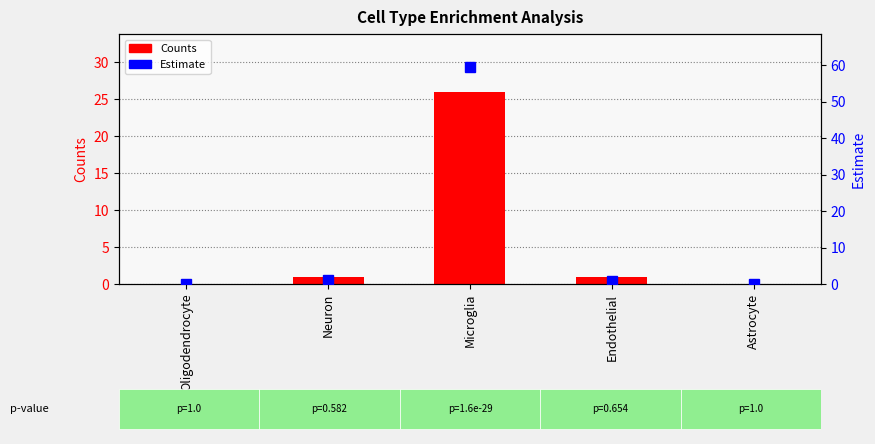

Which series has the largest total across all categories?

Estimate